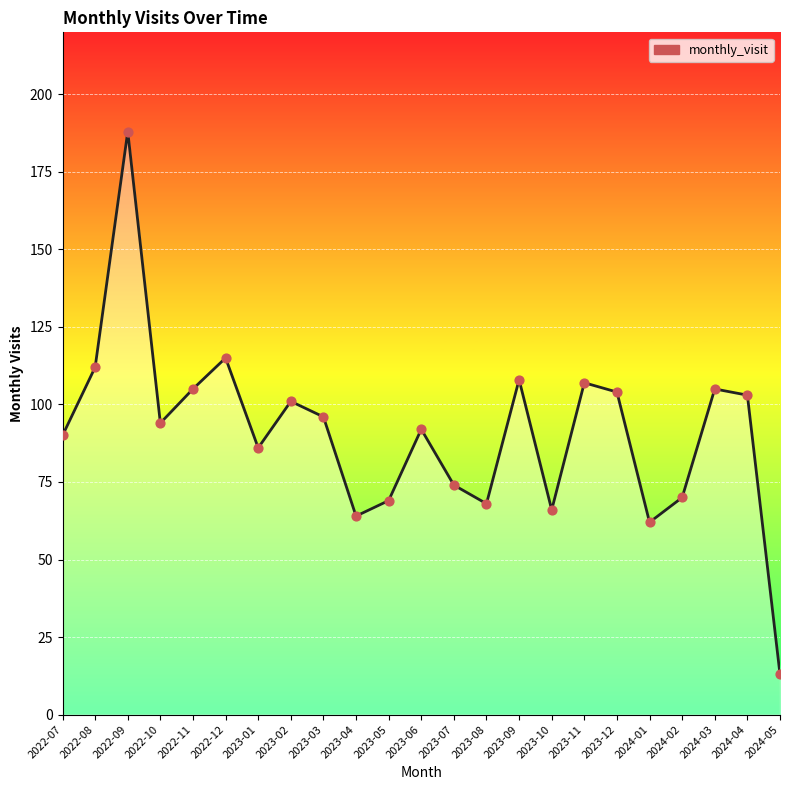

Approximately how many times larger is the value at 2023-08 compared to 2024-04?

0.7